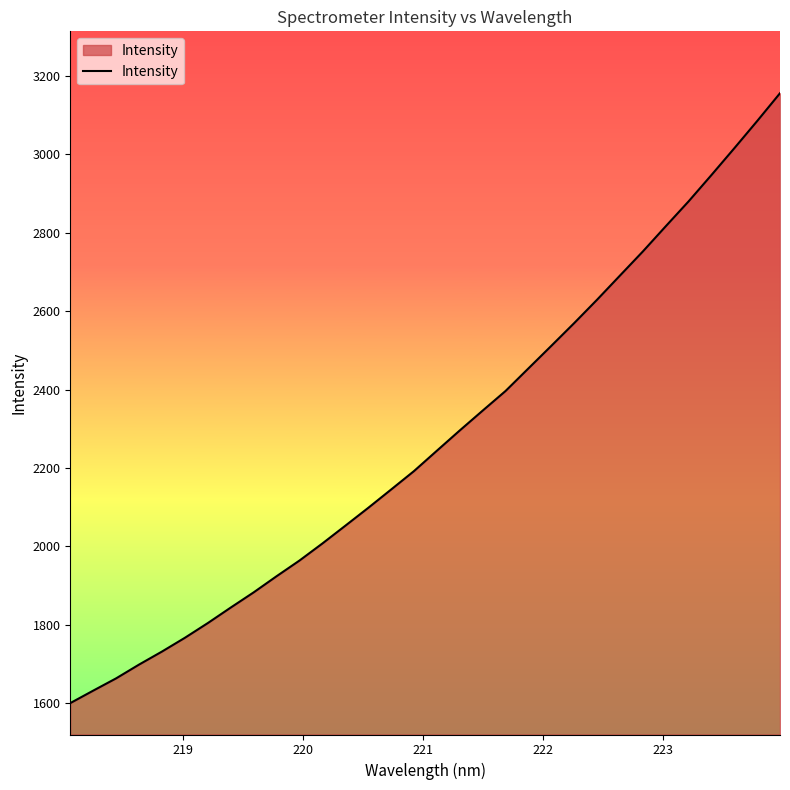

What is the smallest value displayed?

1600.6